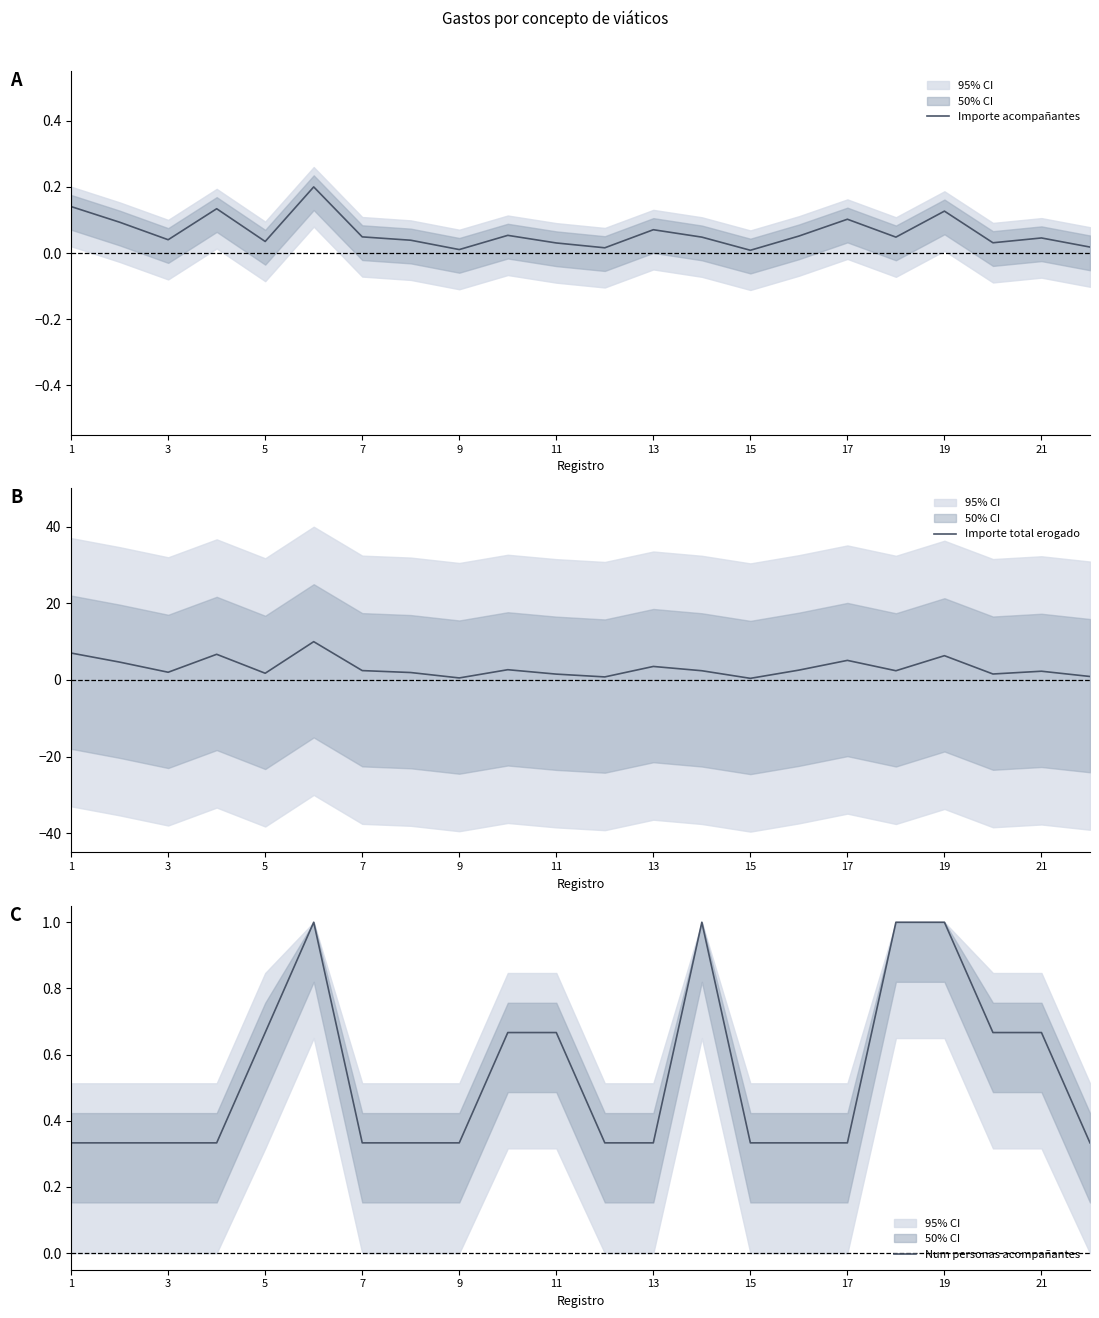

How many lines are shown in the chart?

3